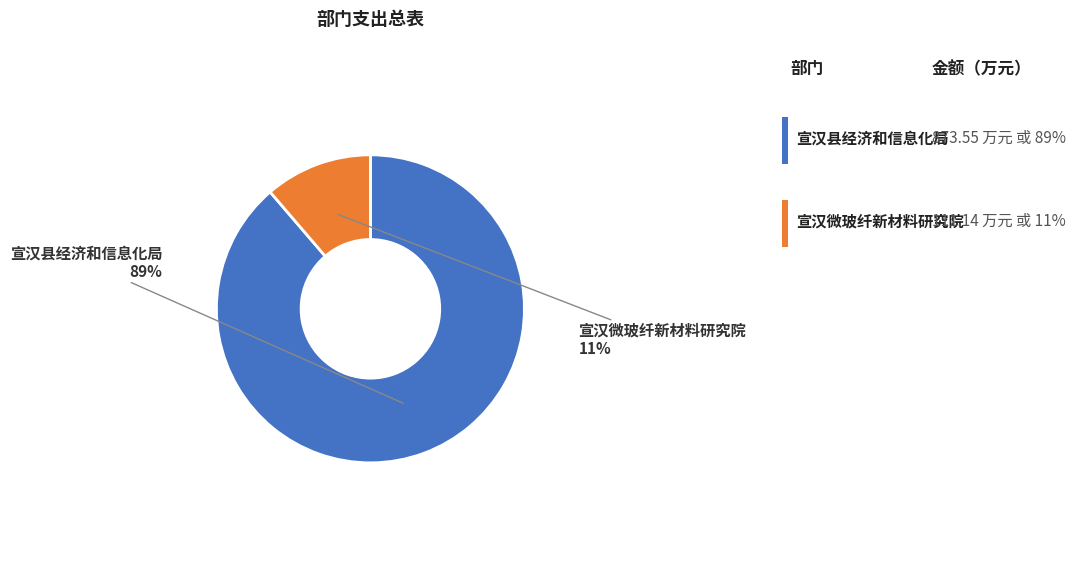

Is there a majority slice in this chart?

Yes